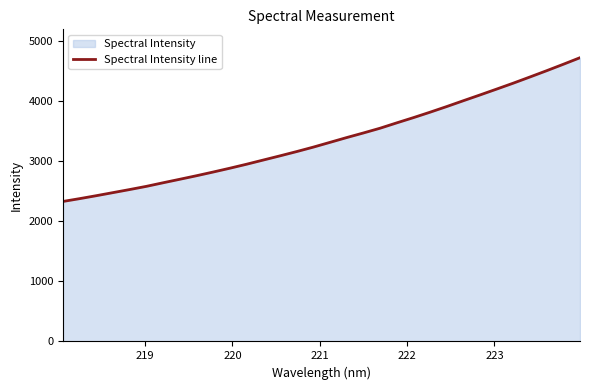

What is the average value?

3366.7